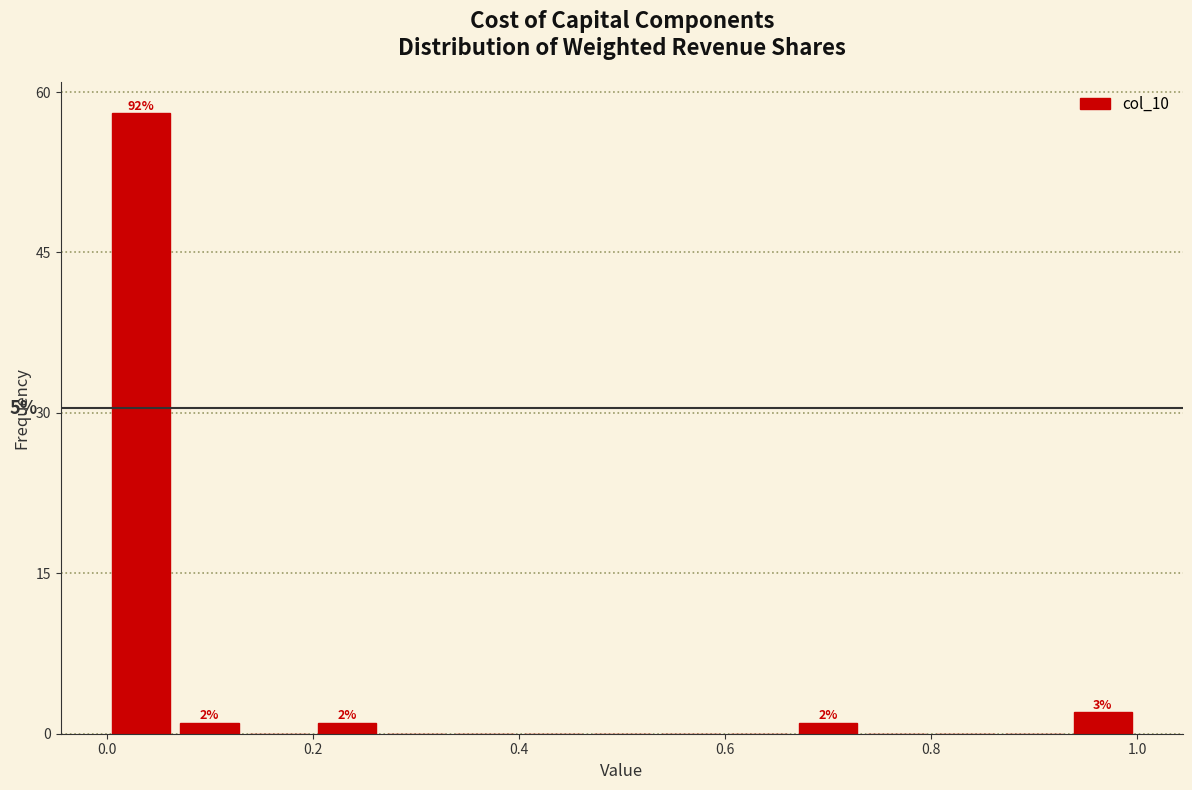

Around what value on the x-axis is the tallest bar? Give the approximate position of its centre, as read against the axis.

0.04